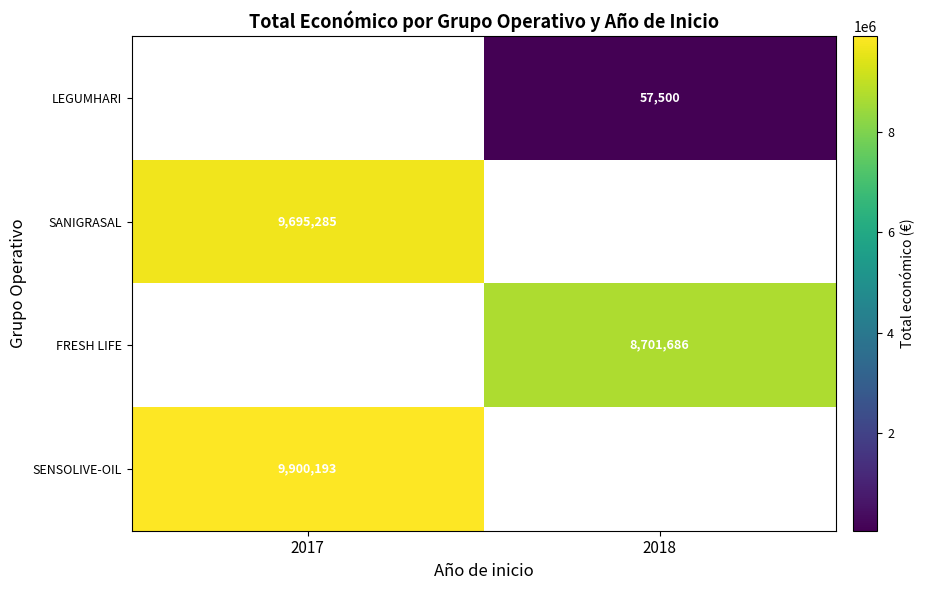

The value of SANIGRASAL at 2017 is 9695285. True or false?

True